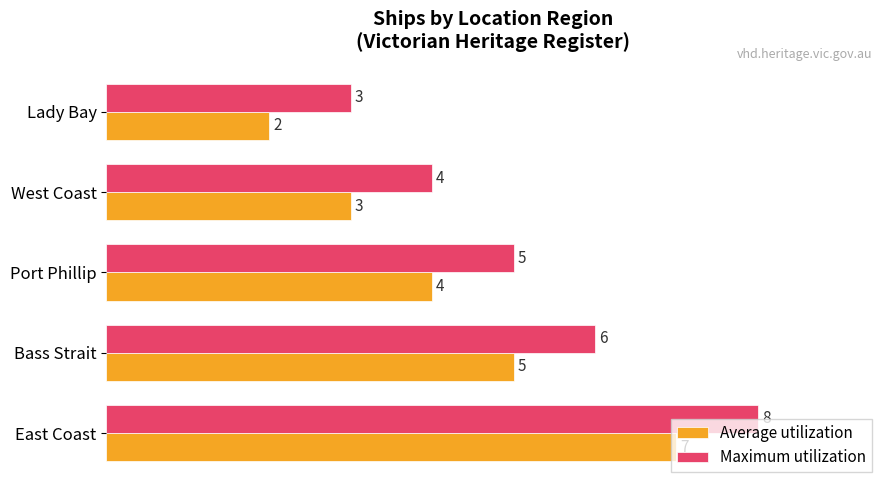

Rank the series by their maximum value, from highest to lowest.

Maximum utilization, Average utilization